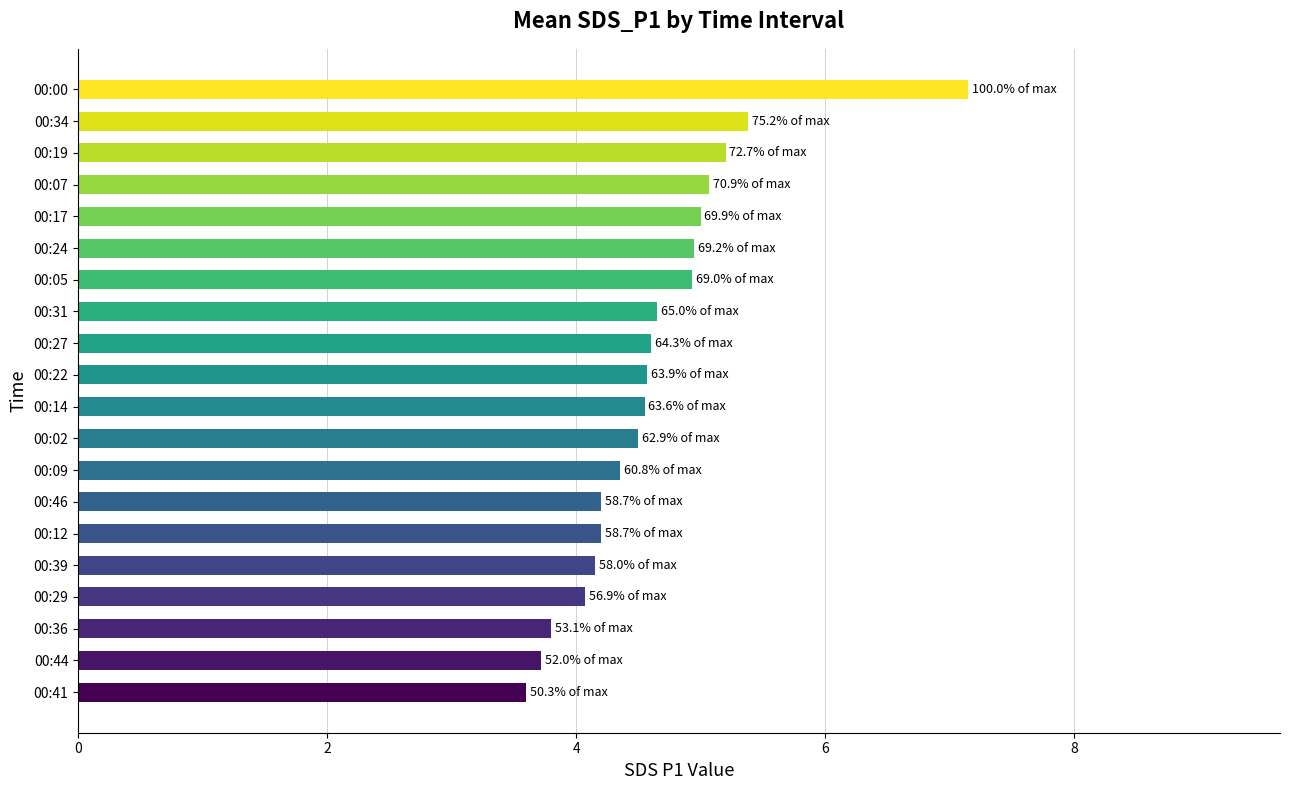

How many bars are there in total?

20